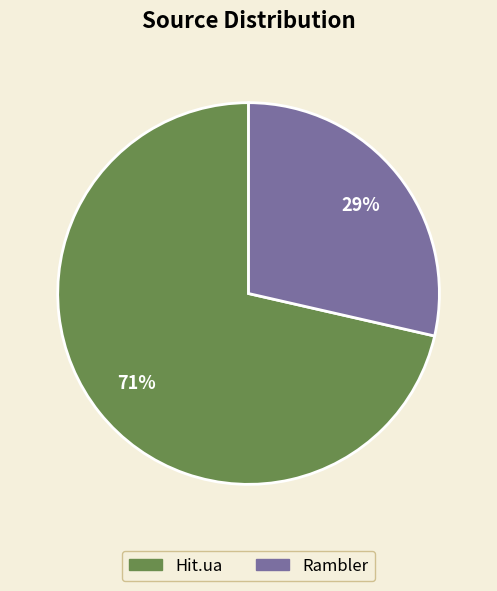

Does any single category account for the majority?

Yes